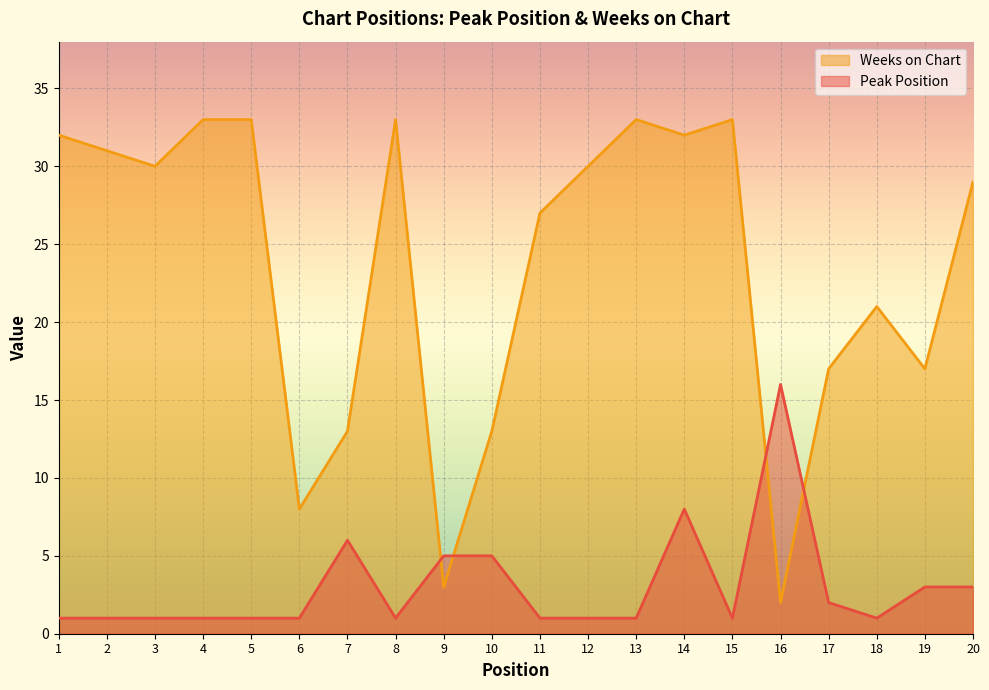

How many values in the Weeks on Chart series exceed 30?

8